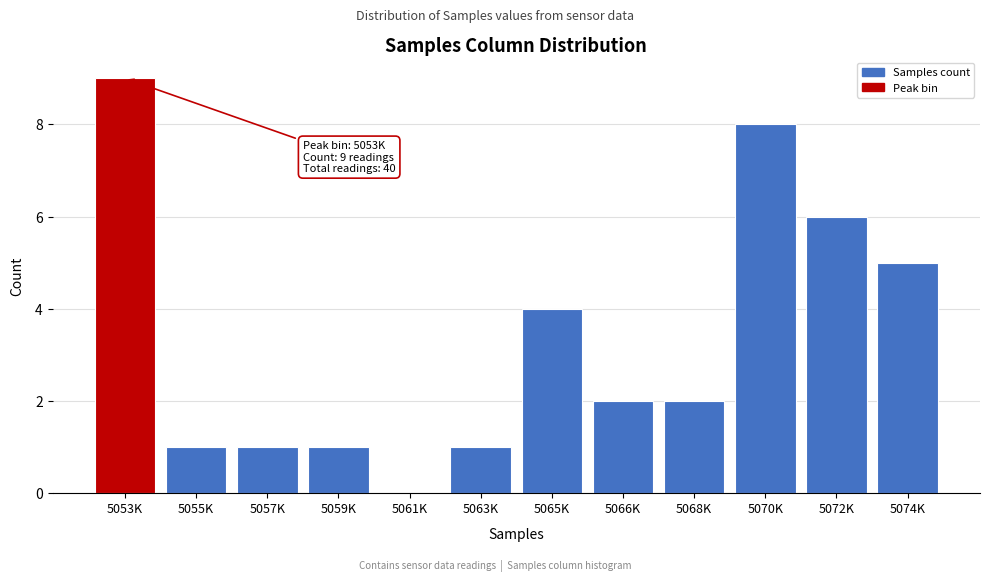

Reading right to left, transcribe all the data shown in this chart.

5074K=5	5072K=6	5070K=8	5068K=2	5066K=2	5065K=4	5063K=1	5061K=0	5059K=1	5057K=1	5055K=1	5053K=9